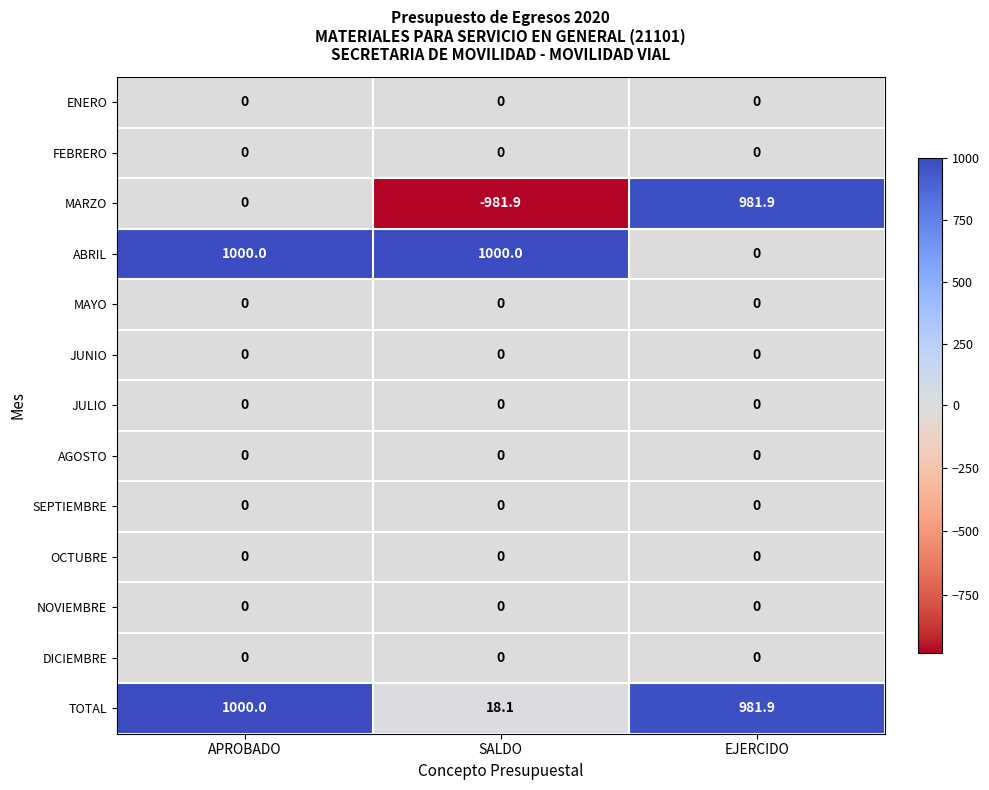

Is it true that ABRIL equals -568.8 at EJERCIDO?

False